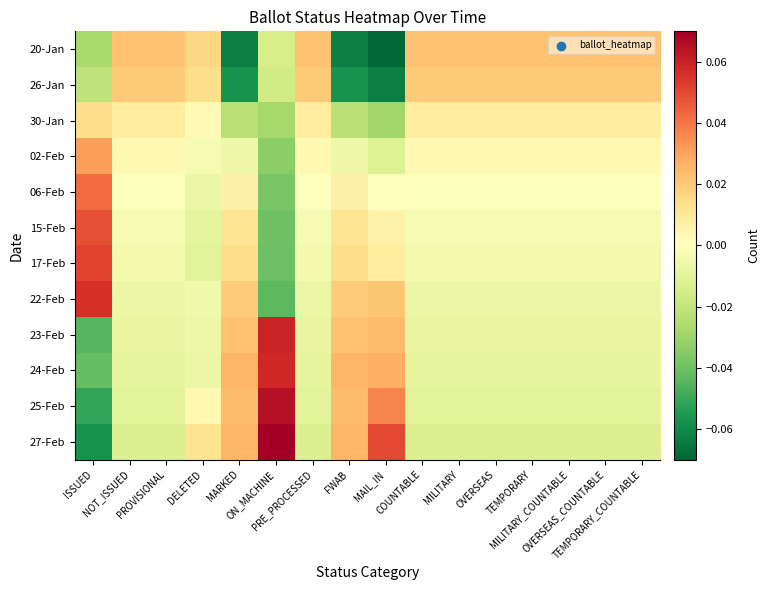

Reading left to right, transcribe all the data shown in this chart.

20-Jan: ISSUED=-0.0	NOT_ISSUED=0.0	PROVISIONAL=0.0	DELETED=0.0	MARKED=-0.1	ON_MACHINE=-0.0	PRE_PROCESSED=0.0	FWAB=-0.1	MAIL_IN=-0.1	COUNTABLE=0.0	MILITARY=0.0	OVERSEAS=0.0	TEMPORARY=0.0	MILITARY_COUNTABLE=0.0	OVERSEAS_COUNTABLE=0.0	TEMPORARY_COUNTABLE=0.0
26-Jan: ISSUED=-0.0	NOT_ISSUED=0.0	PROVISIONAL=0.0	DELETED=0.0	MARKED=-0.1	ON_MACHINE=-0.0	PRE_PROCESSED=0.0	FWAB=-0.1	MAIL_IN=-0.1	COUNTABLE=0.0	MILITARY=0.0	OVERSEAS=0.0	TEMPORARY=0.0	MILITARY_COUNTABLE=0.0	OVERSEAS_COUNTABLE=0.0	TEMPORARY_COUNTABLE=0.0
30-Jan: ISSUED=0.0	NOT_ISSUED=0.0	PROVISIONAL=0.0	DELETED=0.0	MARKED=-0.0	ON_MACHINE=-0.0	PRE_PROCESSED=0.0	FWAB=-0.0	MAIL_IN=-0.0	COUNTABLE=0.0	MILITARY=0.0	OVERSEAS=0.0	TEMPORARY=0.0	MILITARY_COUNTABLE=0.0	OVERSEAS_COUNTABLE=0.0	TEMPORARY_COUNTABLE=0.0
02-Feb: ISSUED=0.0	NOT_ISSUED=0.0	PROVISIONAL=0.0	DELETED=-0.0	MARKED=-0.0	ON_MACHINE=-0.0	PRE_PROCESSED=0.0	FWAB=-0.0	MAIL_IN=-0.0	COUNTABLE=0.0	MILITARY=0.0	OVERSEAS=0.0	TEMPORARY=0.0	MILITARY_COUNTABLE=0.0	OVERSEAS_COUNTABLE=0.0	TEMPORARY_COUNTABLE=0.0
06-Feb: ISSUED=0.0	NOT_ISSUED=-0.0	PROVISIONAL=-0.0	DELETED=-0.0	MARKED=0.0	ON_MACHINE=-0.0	PRE_PROCESSED=-0.0	FWAB=0.0	MAIL_IN=-0.0	COUNTABLE=-0.0	MILITARY=-0.0	OVERSEAS=-0.0	TEMPORARY=-0.0	MILITARY_COUNTABLE=-0.0	OVERSEAS_COUNTABLE=-0.0	TEMPORARY_COUNTABLE=-0.0
15-Feb: ISSUED=0.0	NOT_ISSUED=-0.0	PROVISIONAL=-0.0	DELETED=-0.0	MARKED=0.0	ON_MACHINE=-0.0	PRE_PROCESSED=-0.0	FWAB=0.0	MAIL_IN=0.0	COUNTABLE=-0.0	MILITARY=-0.0	OVERSEAS=-0.0	TEMPORARY=-0.0	MILITARY_COUNTABLE=-0.0	OVERSEAS_COUNTABLE=-0.0	TEMPORARY_COUNTABLE=-0.0
17-Feb: ISSUED=0.1	NOT_ISSUED=-0.0	PROVISIONAL=-0.0	DELETED=-0.0	MARKED=0.0	ON_MACHINE=-0.0	PRE_PROCESSED=-0.0	FWAB=0.0	MAIL_IN=0.0	COUNTABLE=-0.0	MILITARY=-0.0	OVERSEAS=-0.0	TEMPORARY=-0.0	MILITARY_COUNTABLE=-0.0	OVERSEAS_COUNTABLE=-0.0	TEMPORARY_COUNTABLE=-0.0
22-Feb: ISSUED=0.1	NOT_ISSUED=-0.0	PROVISIONAL=-0.0	DELETED=-0.0	MARKED=0.0	ON_MACHINE=-0.0	PRE_PROCESSED=-0.0	FWAB=0.0	MAIL_IN=0.0	COUNTABLE=-0.0	MILITARY=-0.0	OVERSEAS=-0.0	TEMPORARY=-0.0	MILITARY_COUNTABLE=-0.0	OVERSEAS_COUNTABLE=-0.0	TEMPORARY_COUNTABLE=-0.0
23-Feb: ISSUED=-0.0	NOT_ISSUED=-0.0	PROVISIONAL=-0.0	DELETED=-0.0	MARKED=0.0	ON_MACHINE=0.1	PRE_PROCESSED=-0.0	FWAB=0.0	MAIL_IN=0.0	COUNTABLE=-0.0	MILITARY=-0.0	OVERSEAS=-0.0	TEMPORARY=-0.0	MILITARY_COUNTABLE=-0.0	OVERSEAS_COUNTABLE=-0.0	TEMPORARY_COUNTABLE=-0.0
24-Feb: ISSUED=-0.0	NOT_ISSUED=-0.0	PROVISIONAL=-0.0	DELETED=-0.0	MARKED=0.0	ON_MACHINE=0.1	PRE_PROCESSED=-0.0	FWAB=0.0	MAIL_IN=0.0	COUNTABLE=-0.0	MILITARY=-0.0	OVERSEAS=-0.0	TEMPORARY=-0.0	MILITARY_COUNTABLE=-0.0	OVERSEAS_COUNTABLE=-0.0	TEMPORARY_COUNTABLE=-0.0
25-Feb: ISSUED=-0.1	NOT_ISSUED=-0.0	PROVISIONAL=-0.0	DELETED=0.0	MARKED=0.0	ON_MACHINE=0.1	PRE_PROCESSED=-0.0	FWAB=0.0	MAIL_IN=0.0	COUNTABLE=-0.0	MILITARY=-0.0	OVERSEAS=-0.0	TEMPORARY=-0.0	MILITARY_COUNTABLE=-0.0	OVERSEAS_COUNTABLE=-0.0	TEMPORARY_COUNTABLE=-0.0
27-Feb: ISSUED=-0.1	NOT_ISSUED=-0.0	PROVISIONAL=-0.0	DELETED=0.0	MARKED=0.0	ON_MACHINE=0.1	PRE_PROCESSED=-0.0	FWAB=0.0	MAIL_IN=0.0	COUNTABLE=-0.0	MILITARY=-0.0	OVERSEAS=-0.0	TEMPORARY=-0.0	MILITARY_COUNTABLE=-0.0	OVERSEAS_COUNTABLE=-0.0	TEMPORARY_COUNTABLE=-0.0